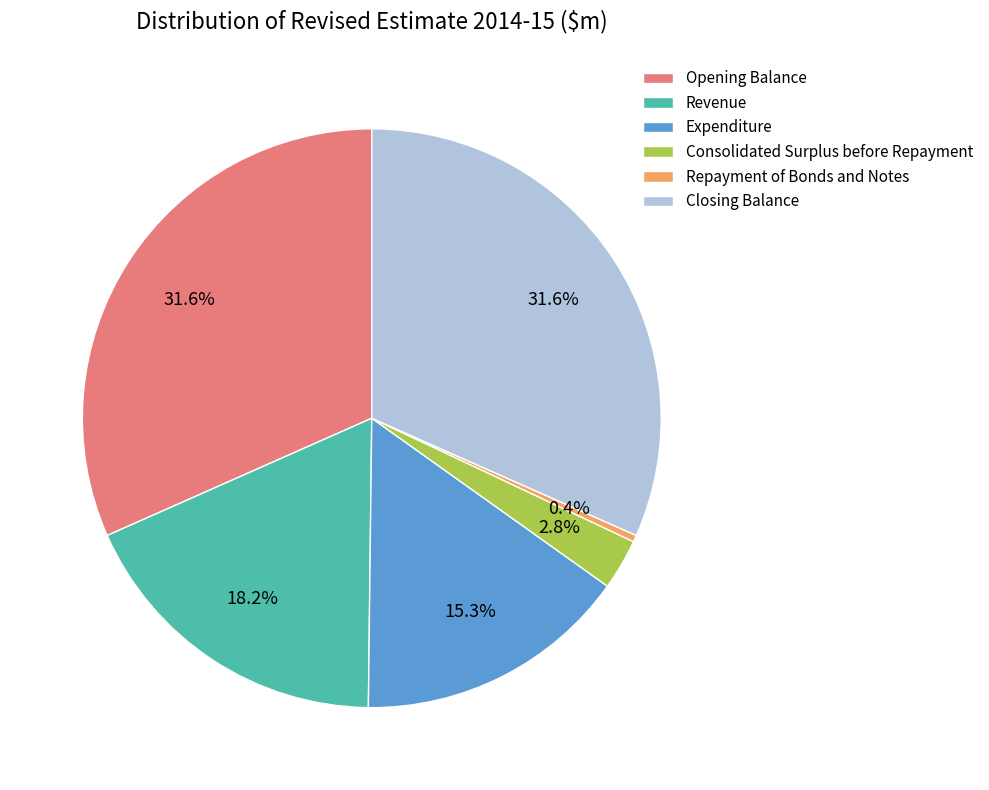

What is the smallest slice in the pie chart?

Repayment of Bonds and Notes